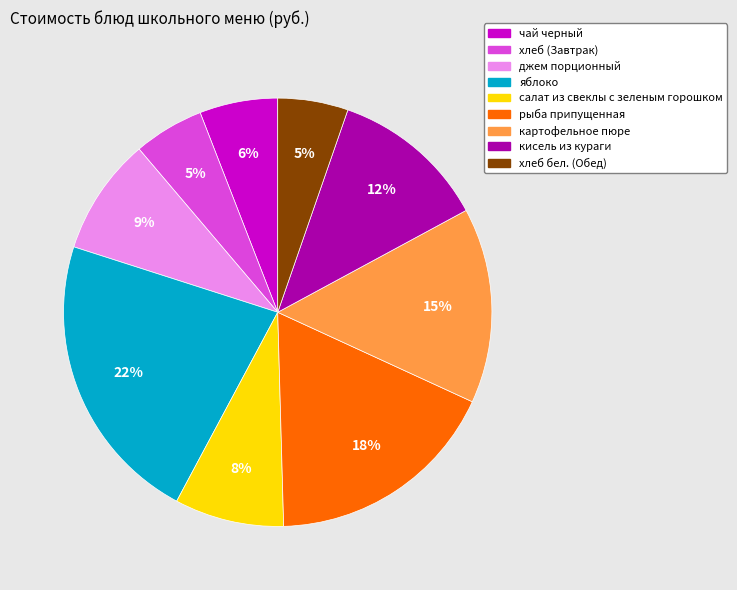

Which category has the biggest portion of the pie?

яблоко